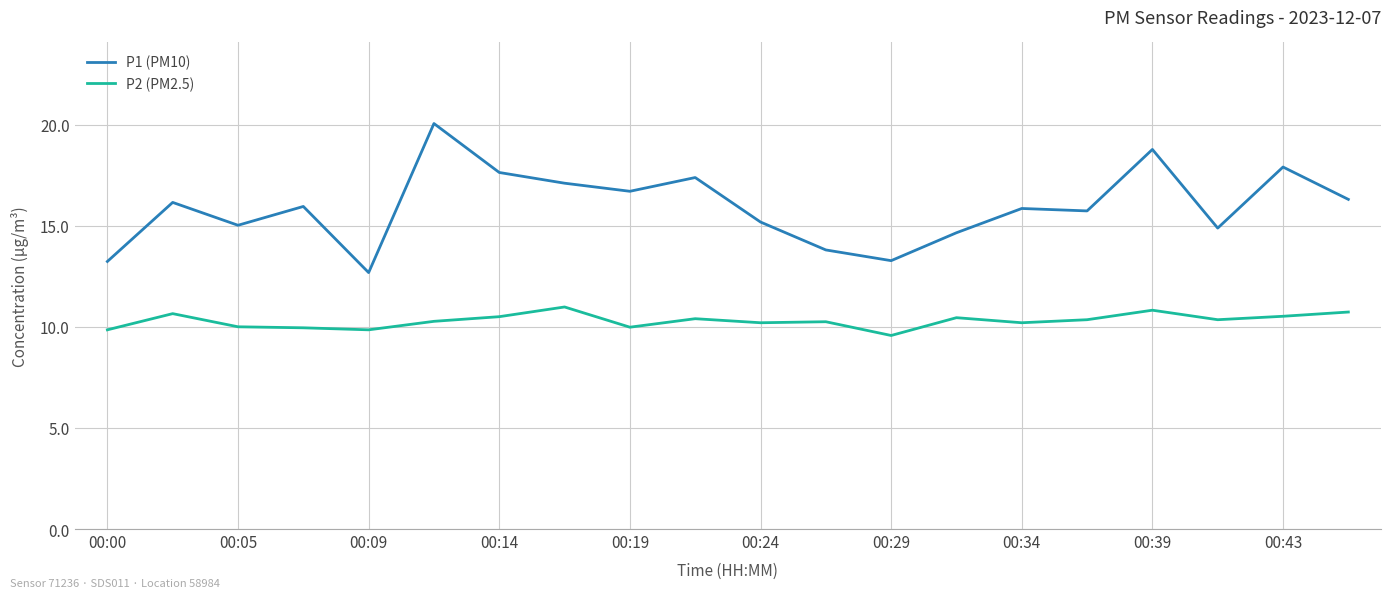

What is the difference between the maximum and minimum values in the P1 (PM10) series?

7.4